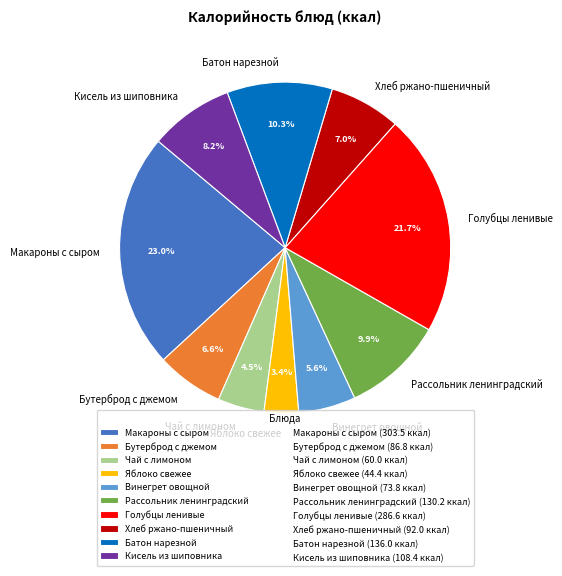

Count the number of slices in the pie.

10